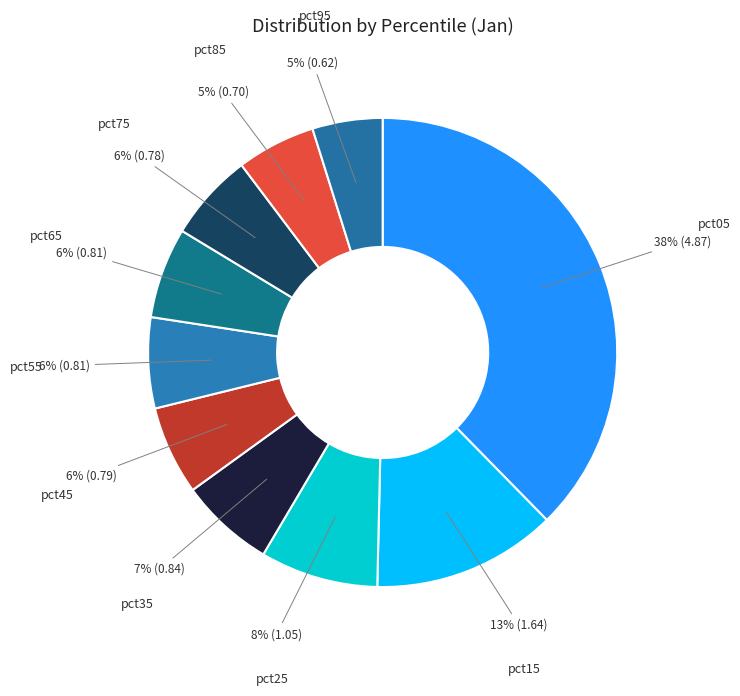

How many slices are in this pie chart?

10